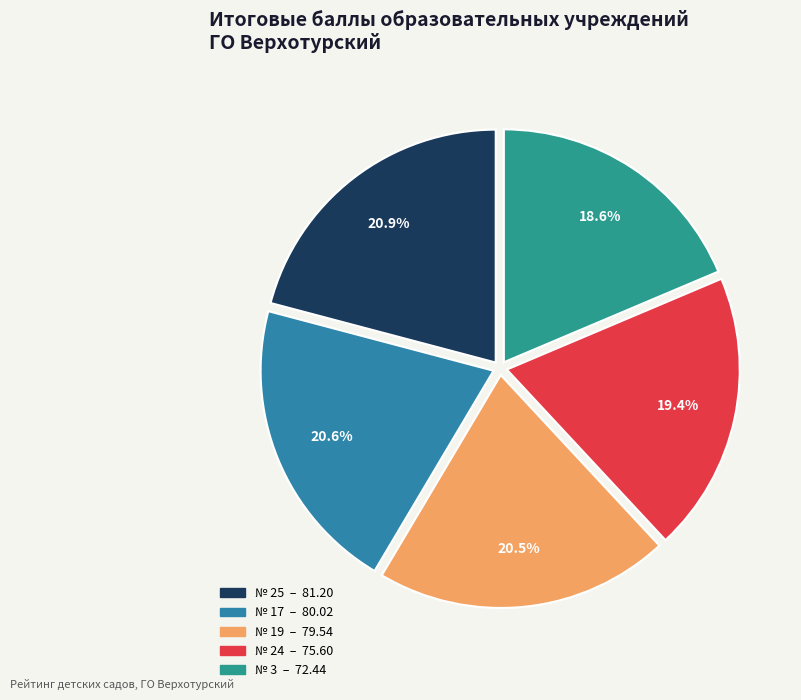

Count the number of slices in the pie.

5